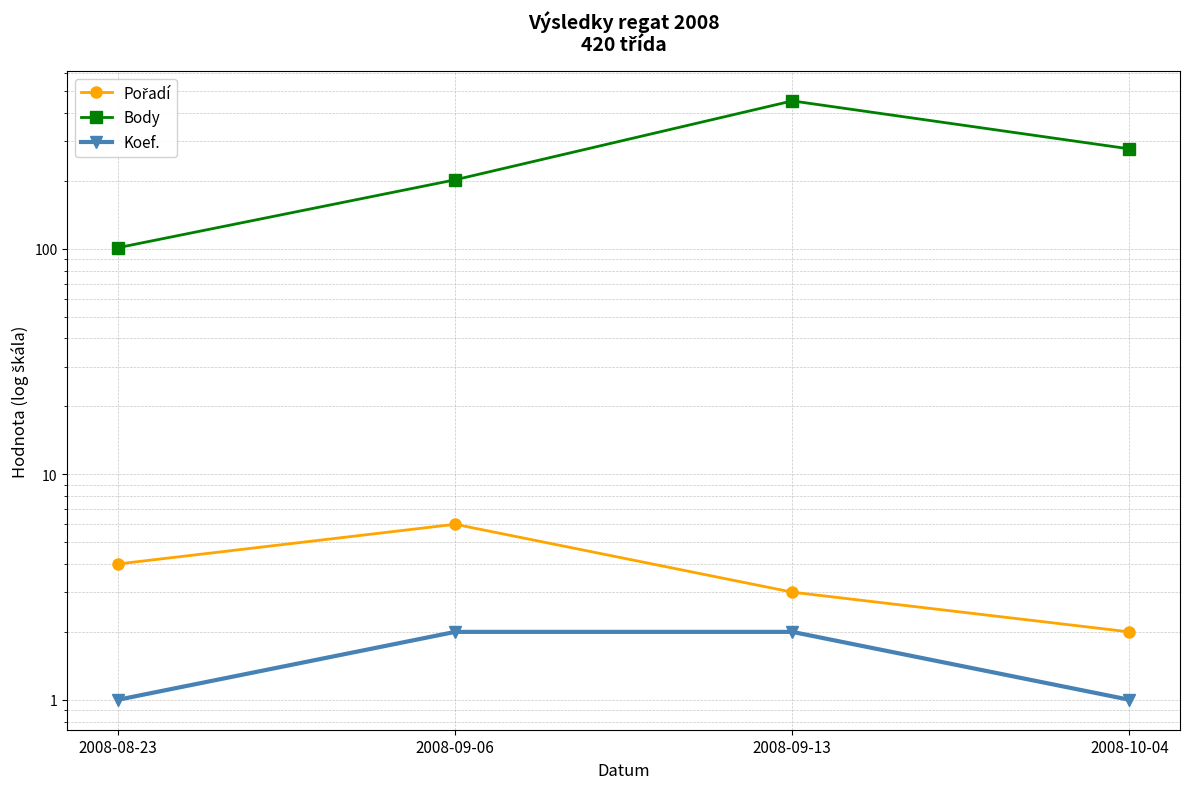

Which series changed the most between 2008-08-23 and 2008-09-13?

Body